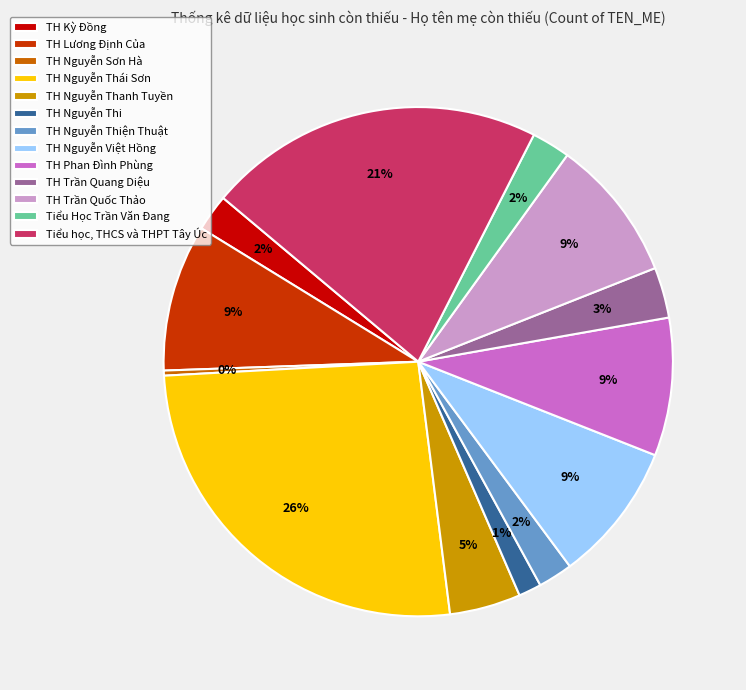

Is the sum of TH Kỳ Đồng and TH Nguyễn Thái Sơn greater than half?

No